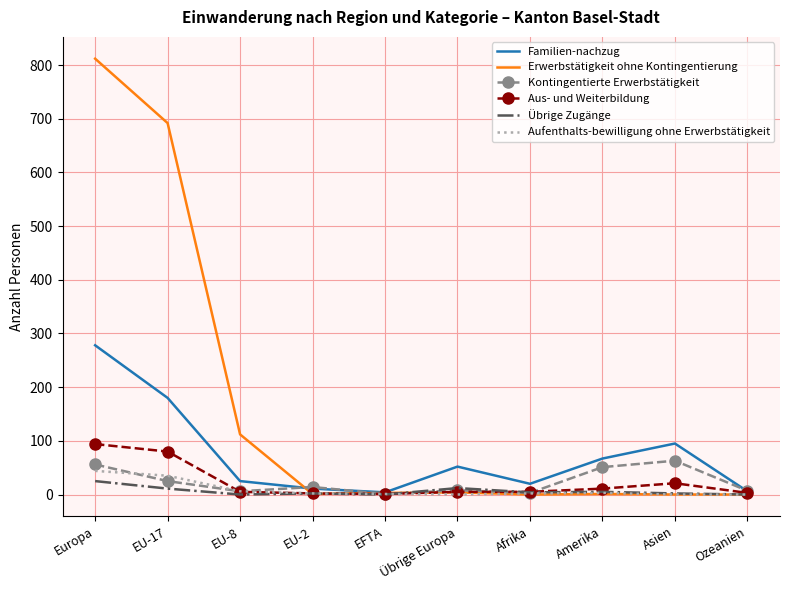

Is it true that Aufenthalts-bewilligung ohne Erwerbstätigkeit equals 2 at EU-2?

True